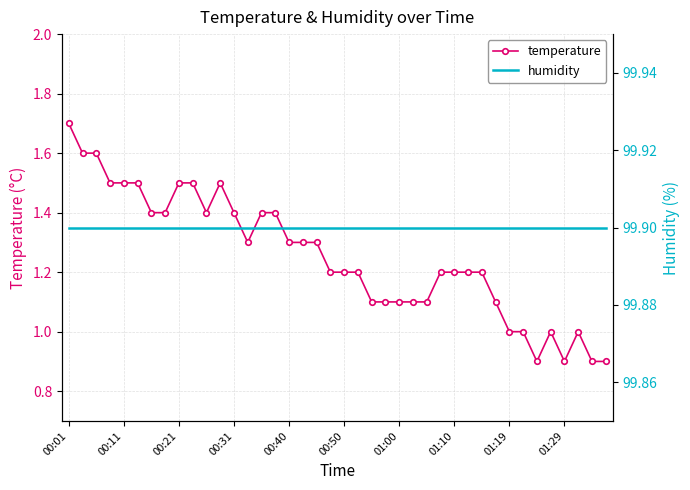

Is it true that temperature equals 1.9 at 13?

False